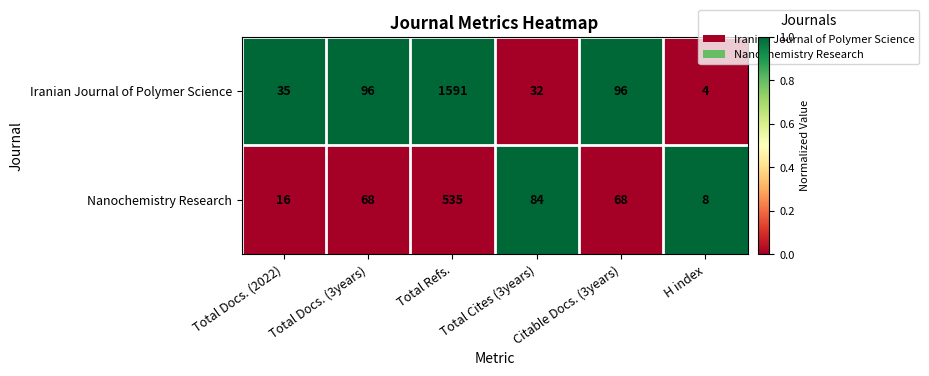

At Citable Docs. (3years), list the series in order from smallest to largest.

Nanochemistry Research, Iranian Journal of Polymer Science